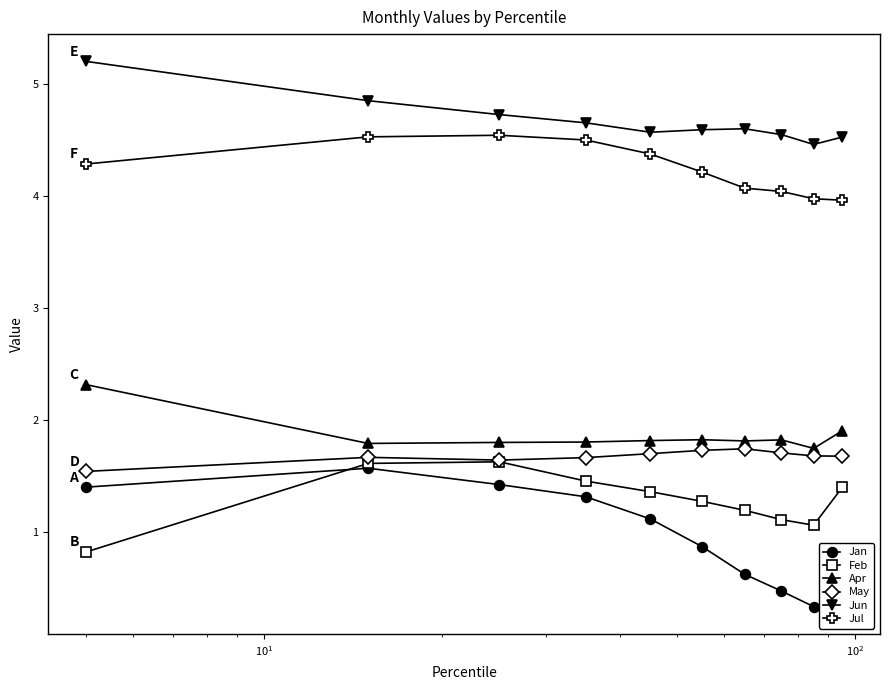

True or false: Apr and Jun cross at least once.

False